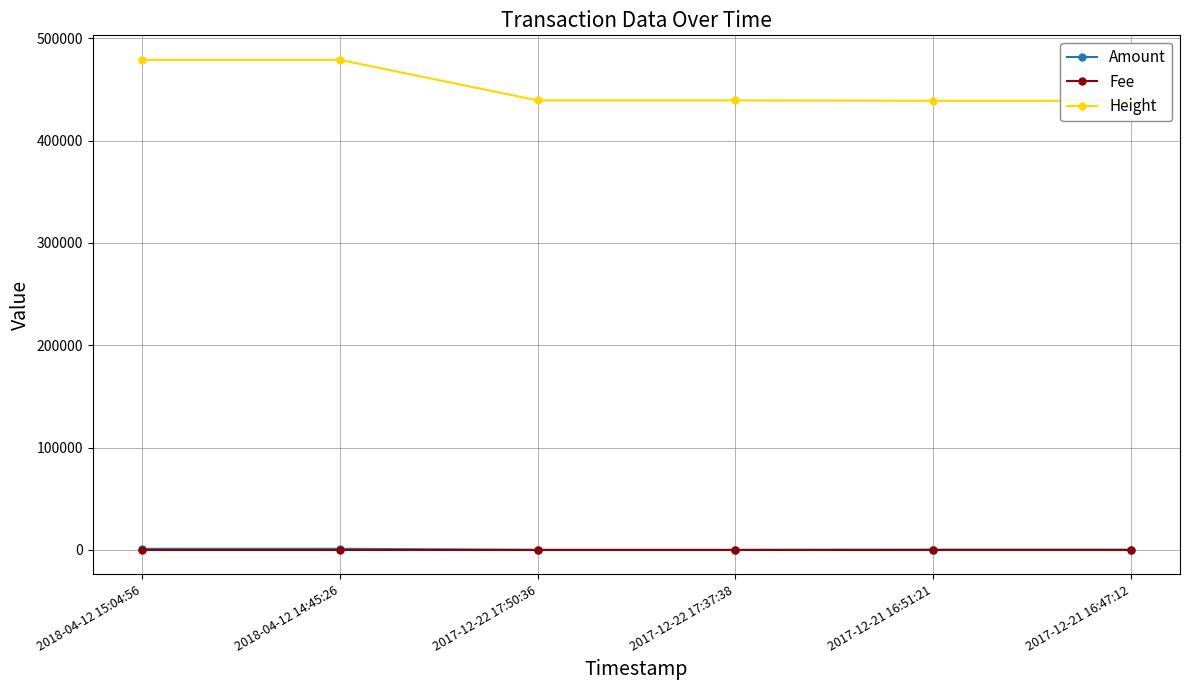

What is the sum of all Amount values?

2465